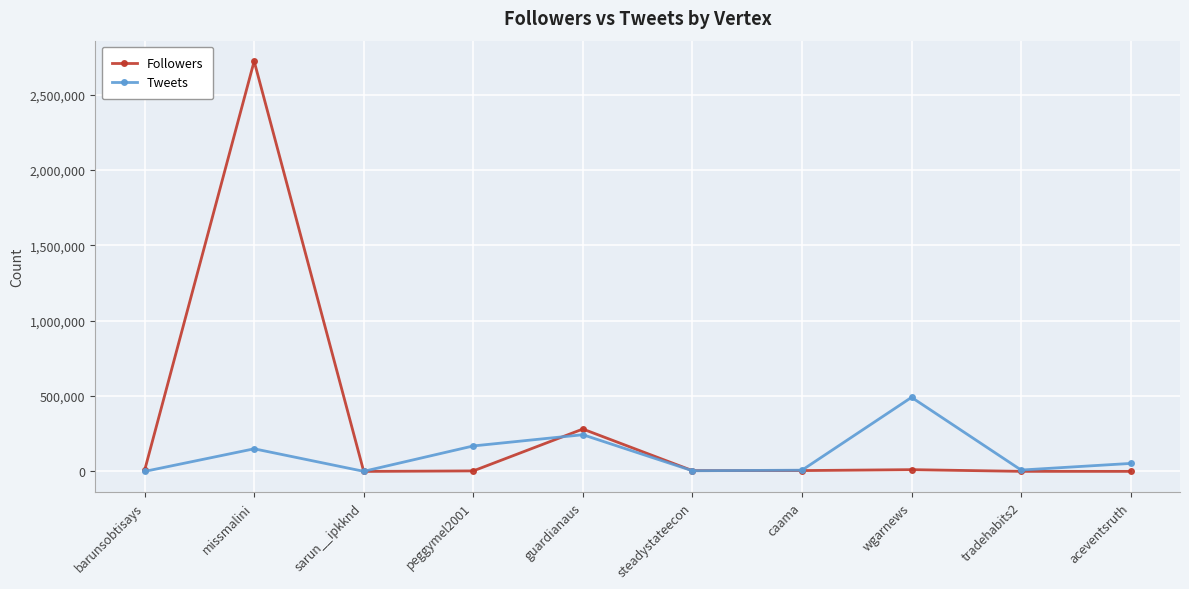

What is the smallest value displayed?

17